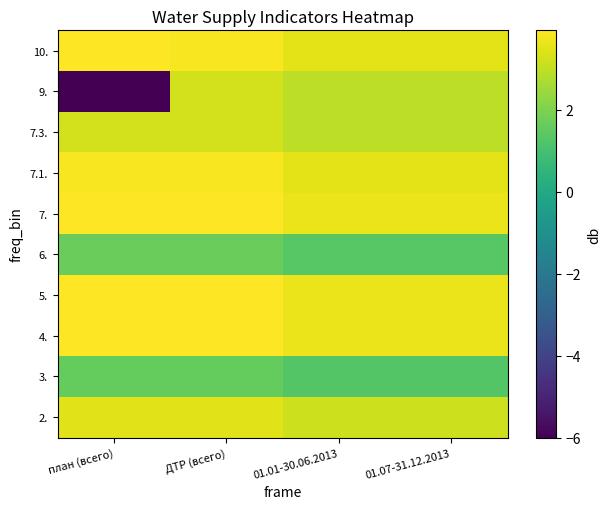

At how many categories does at least one series exceed 2?

4